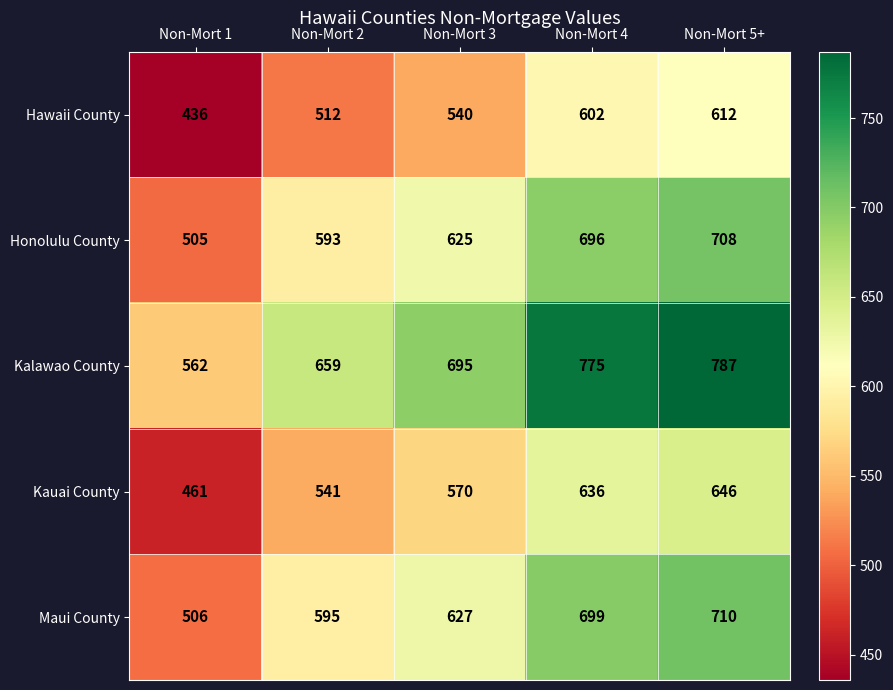

Reading right to left, what are all the values shown in this chart?

Hawaii County: 612	602	540	512	436
Honolulu County: 708	696	625	593	505
Kalawao County: 787	775	695	659	562
Kauai County: 646	636	570	541	461
Maui County: 710	699	627	595	506